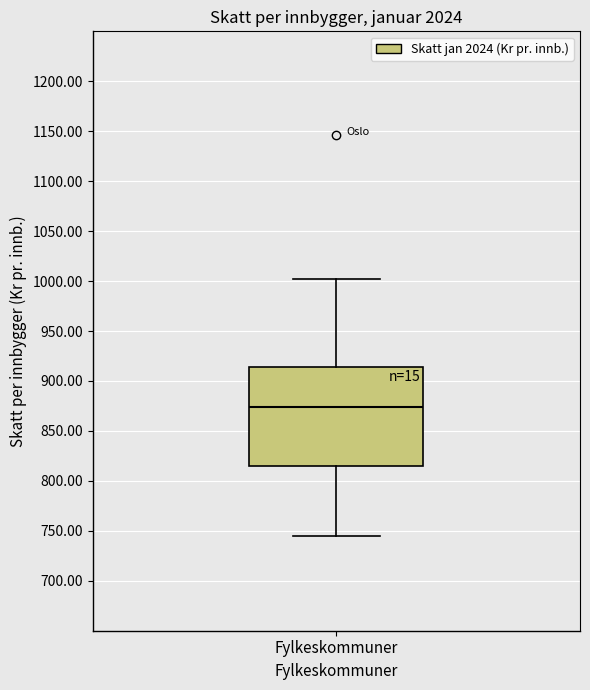

Where is the lower edge of the box for Fylkeskommuner on the y-axis? The values are not printed on the chart, so give them approximately, as read against the axis.

815